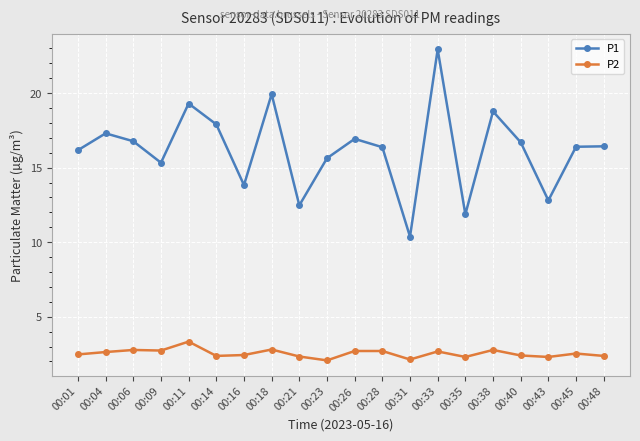

What is the value of the P2 point at the 13th from the left?

2.1